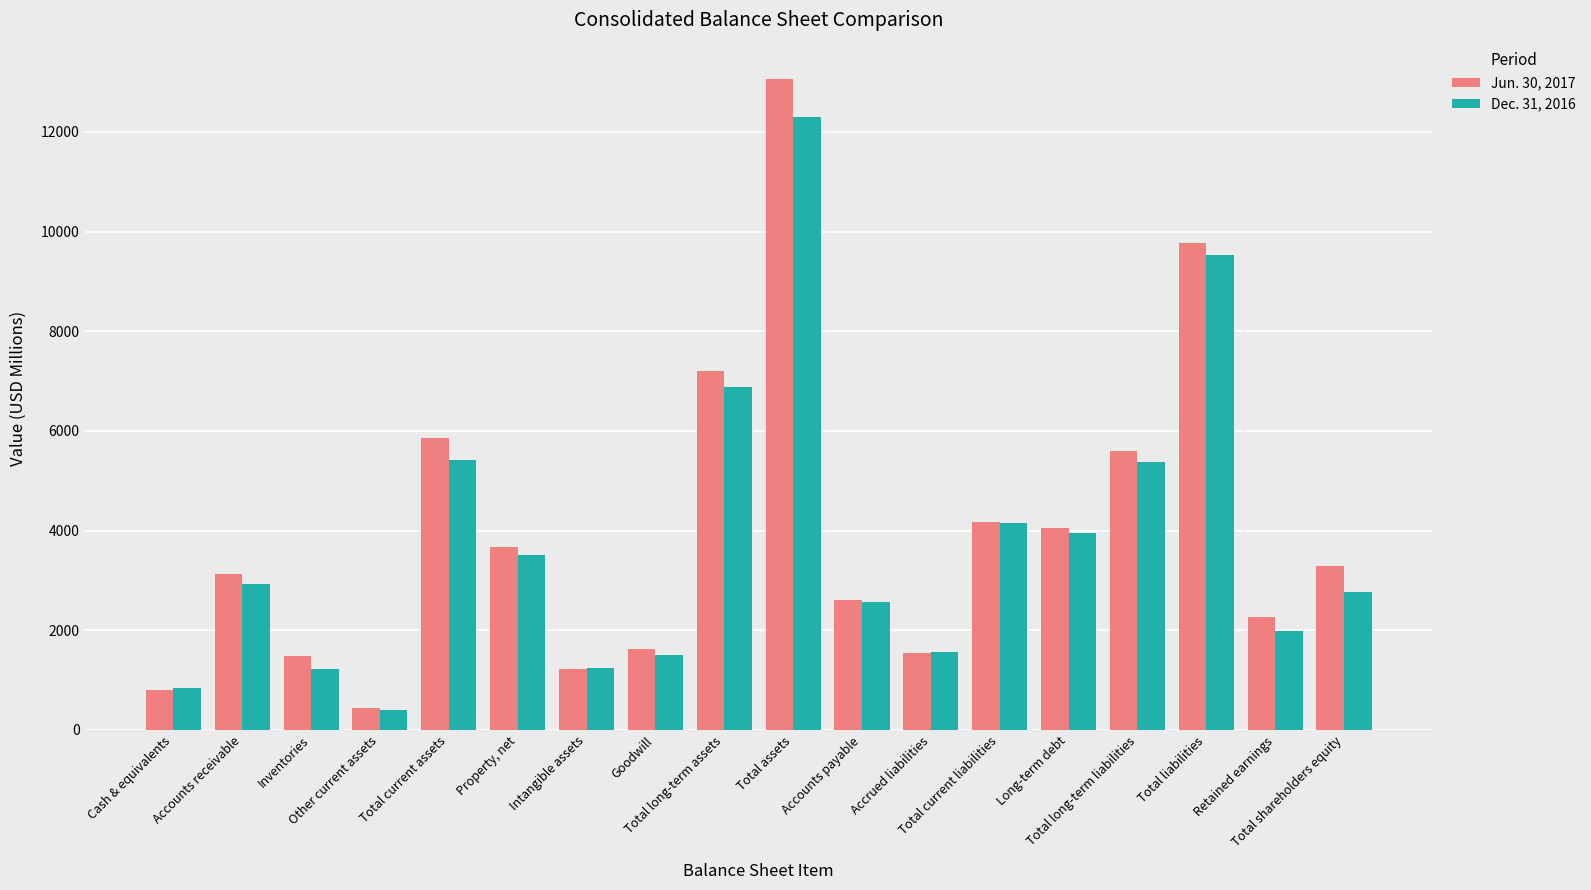

List the series in order of their overall mean, highest first.

Jun. 30, 2017, Dec. 31, 2016